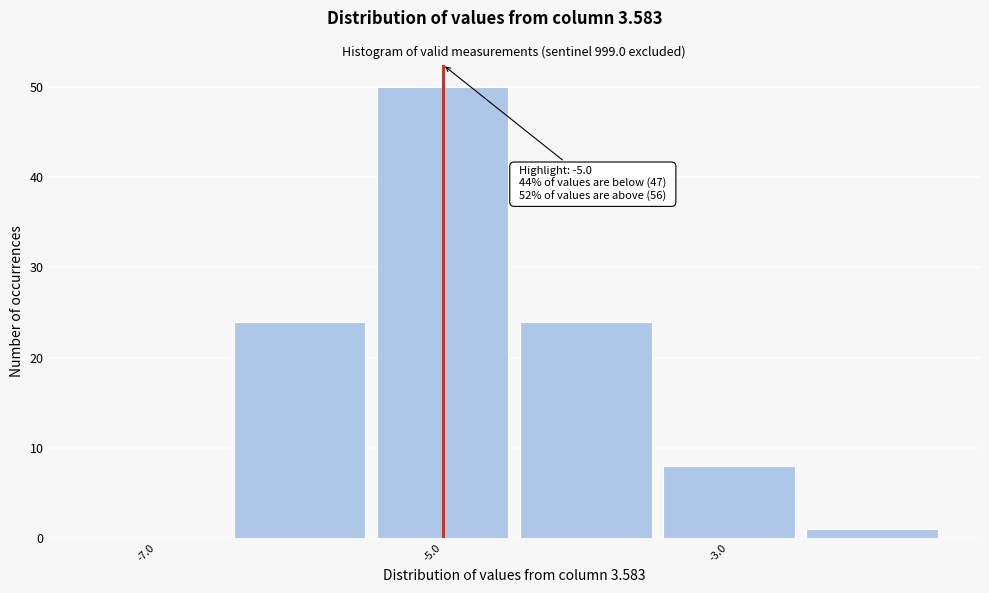

Over which range of the x-axis is the bar tallest?

-5.5 to -4.5